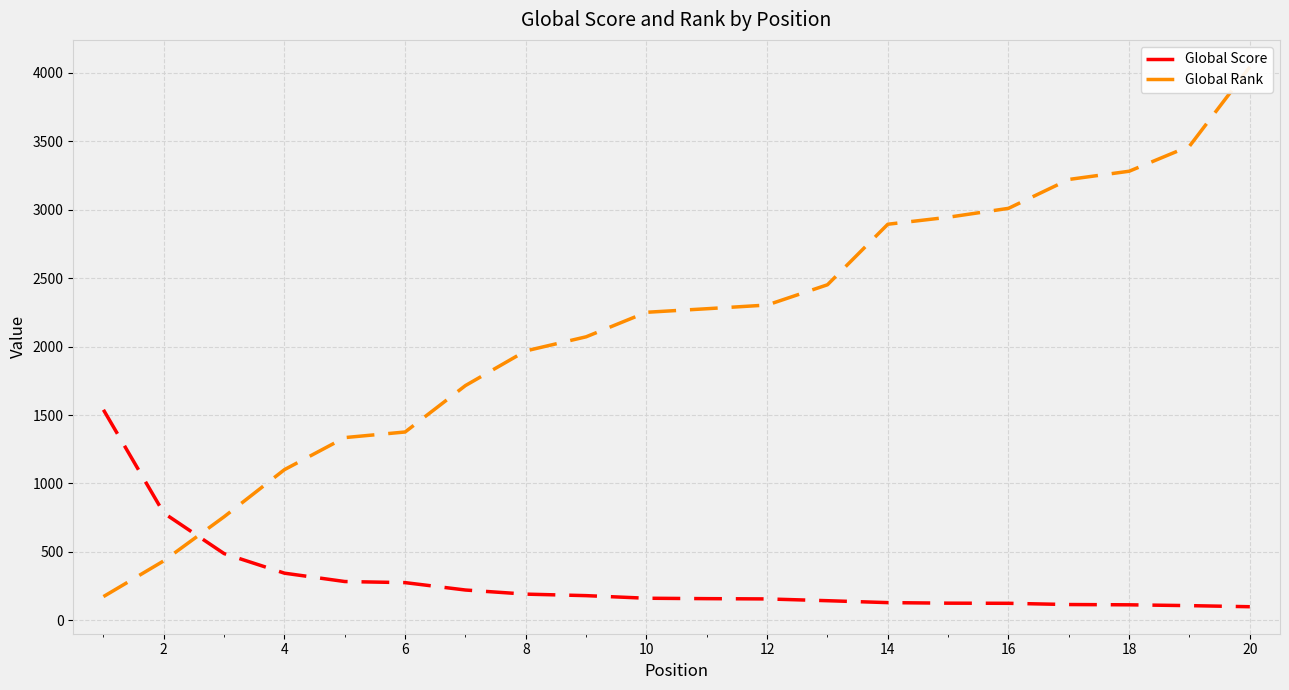

The value of Global Score at 14 is 130. True or false?

True